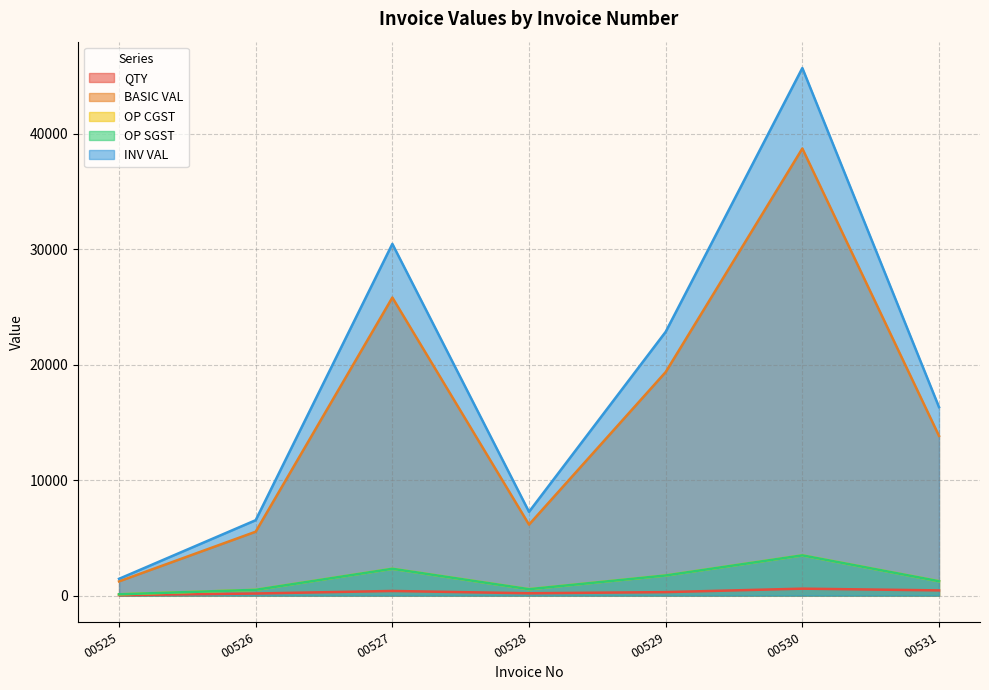

Which series has the largest range (max minus min)?

INV VAL